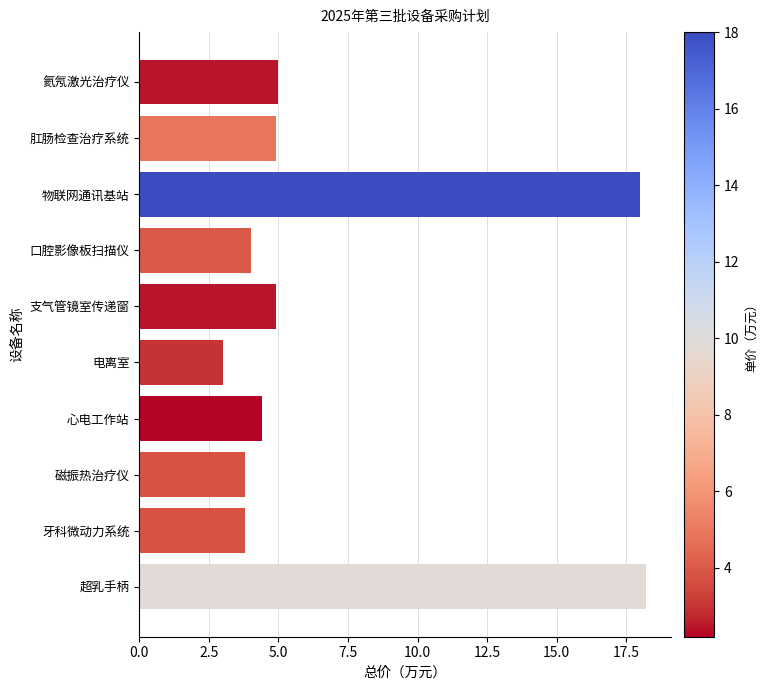

What is the label of the 10th bar from the top?

超乳手柄